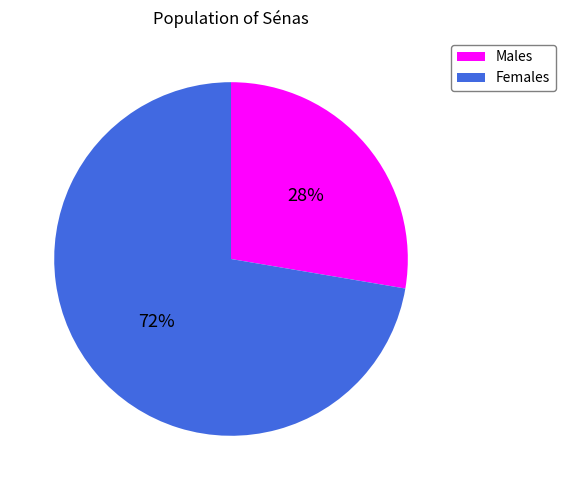

Rank the categories by value from lowest to highest.

Males, Females